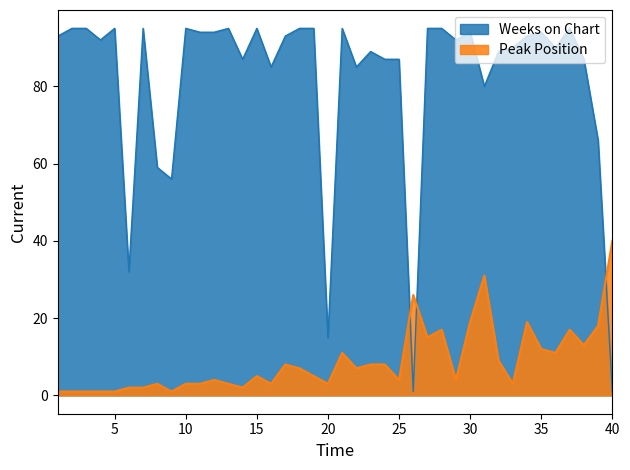

After their last crossing, which series has the higher values: Weeks on Chart or Peak Position?

Peak Position